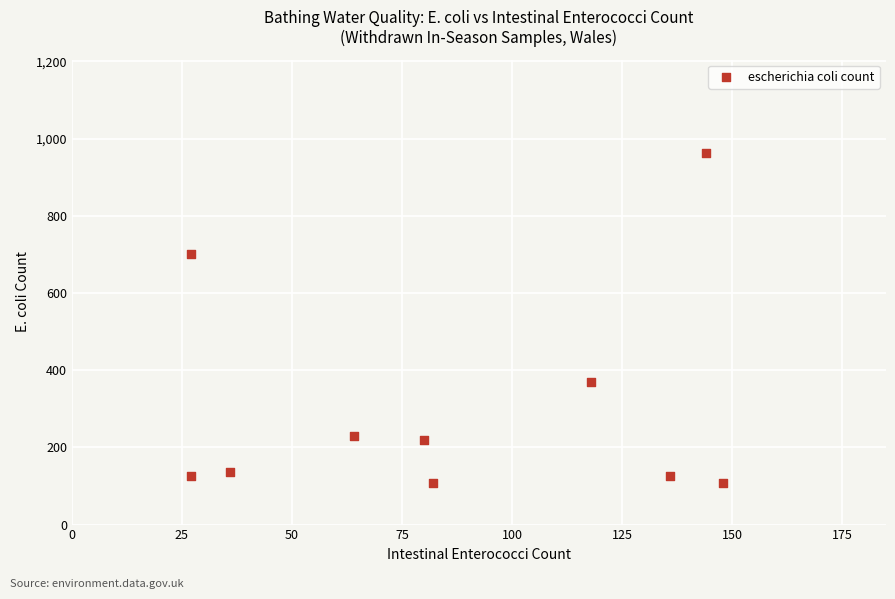

What is the range of Y values (max minus min)?

855